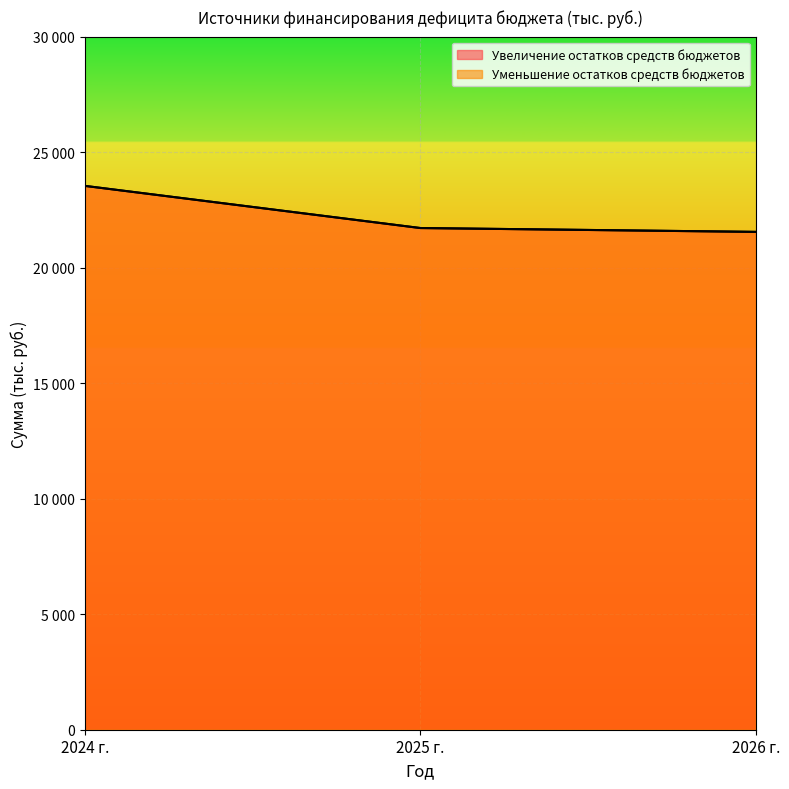

Reading right to left, extract all data points from this chart.

Увеличение остатков средств бюджетов: 2026 г.=21548.0	2025 г.=21714.7	2024 г.=23539.3
Уменьшение остатков средств бюджетов: 2026 г.=21548.0	2025 г.=21714.7	2024 г.=23539.3